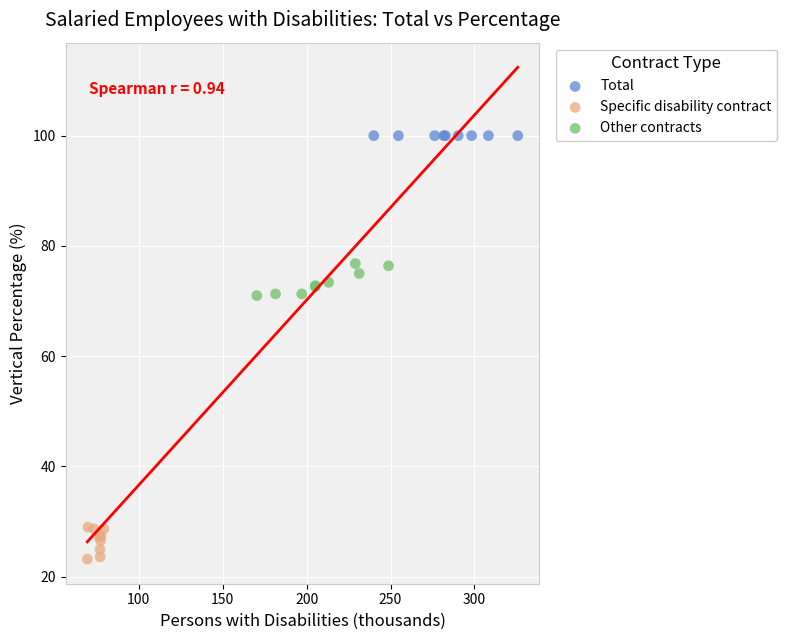

Which series reaches the maximum Y coordinate?

Total